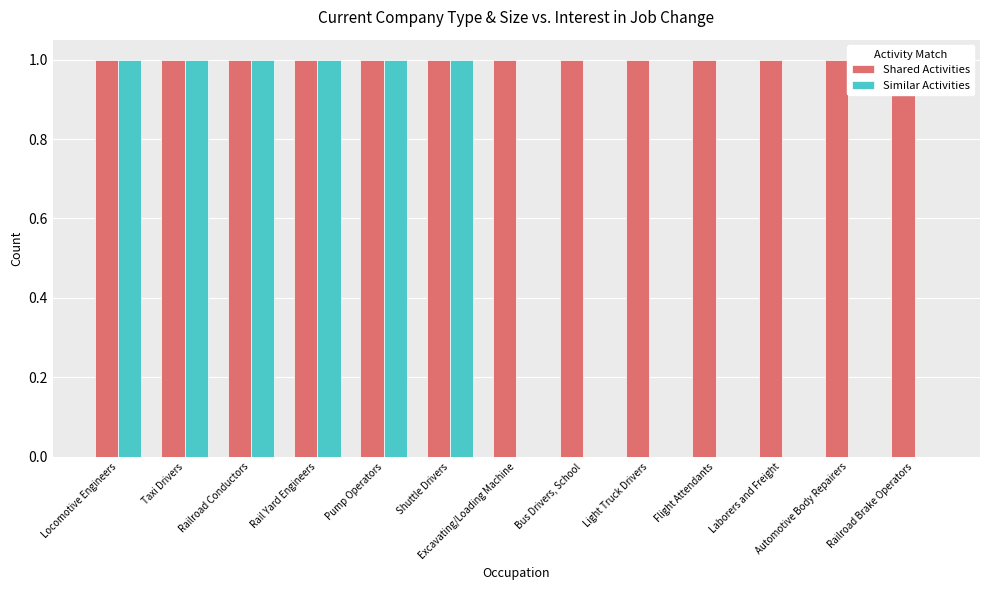

The Shared Activities series shows 1 at Pump Operators. True or false?

True